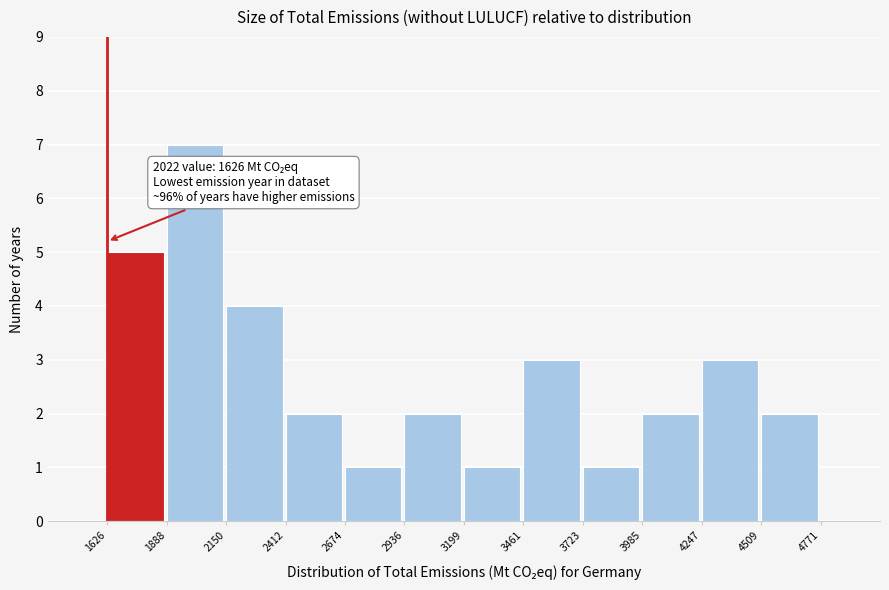

Which range on the x-axis has the tallest bar?

1888 to 2150